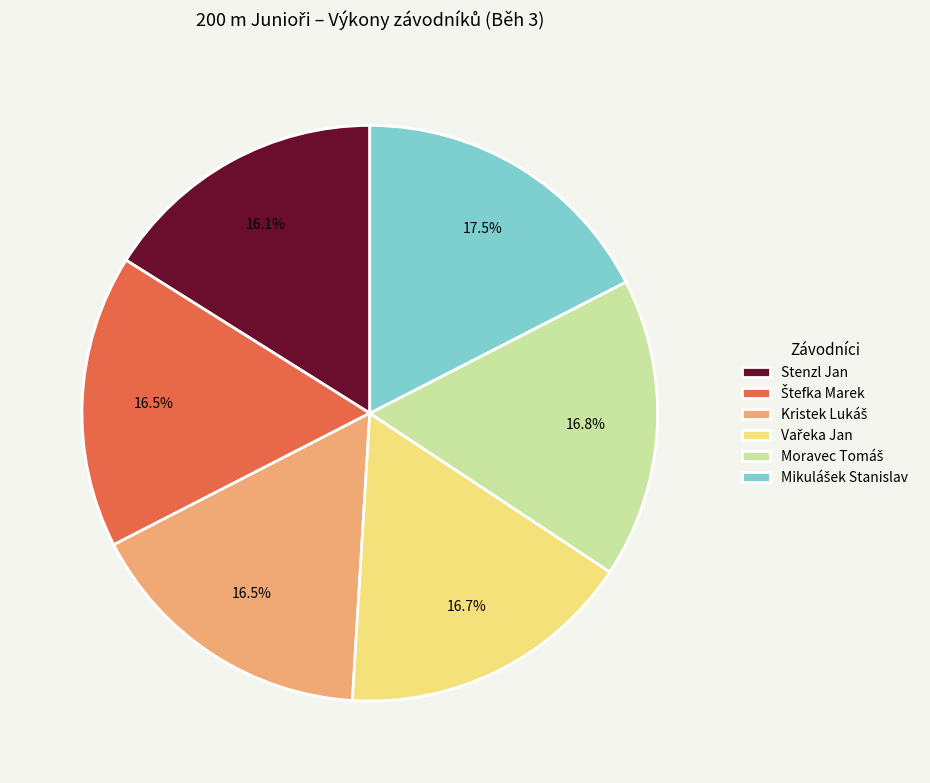

What percentage is NOT represented by Stenzl Jan?

83.9%